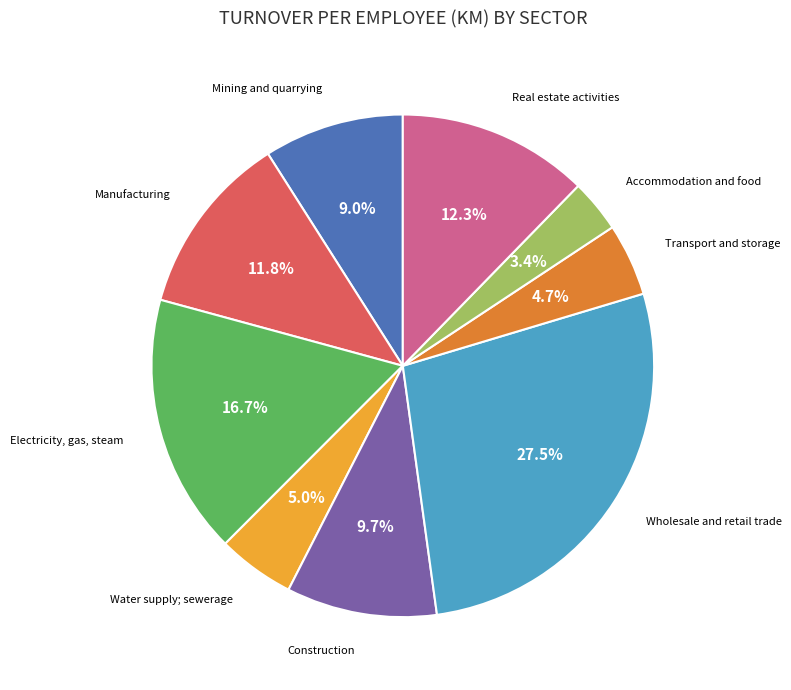

What is the ratio of the value at Electricity, gas, steam to the value at Accommodation and food?

4.9